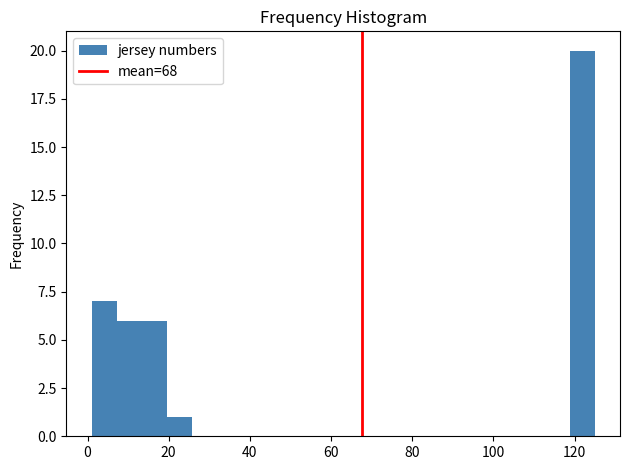

Around what value on the x-axis is the tallest bar? Give the approximate position of its centre, as read against the axis.

122